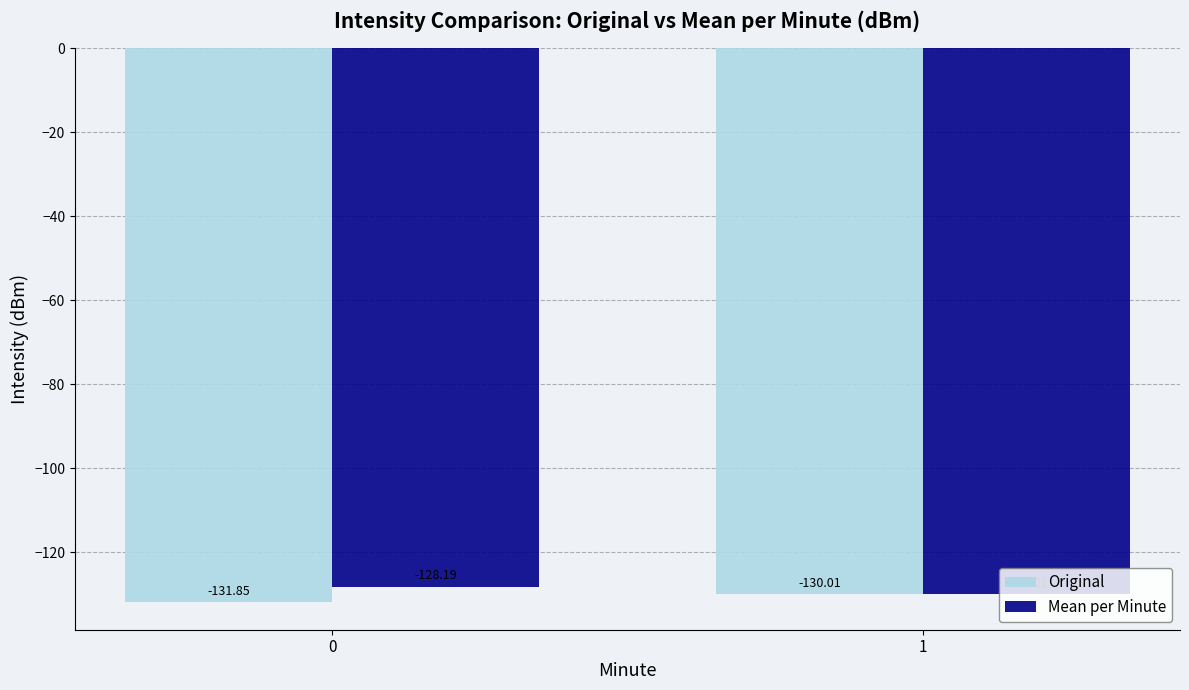

What are all the series names shown in the legend?

Original, Mean per Minute